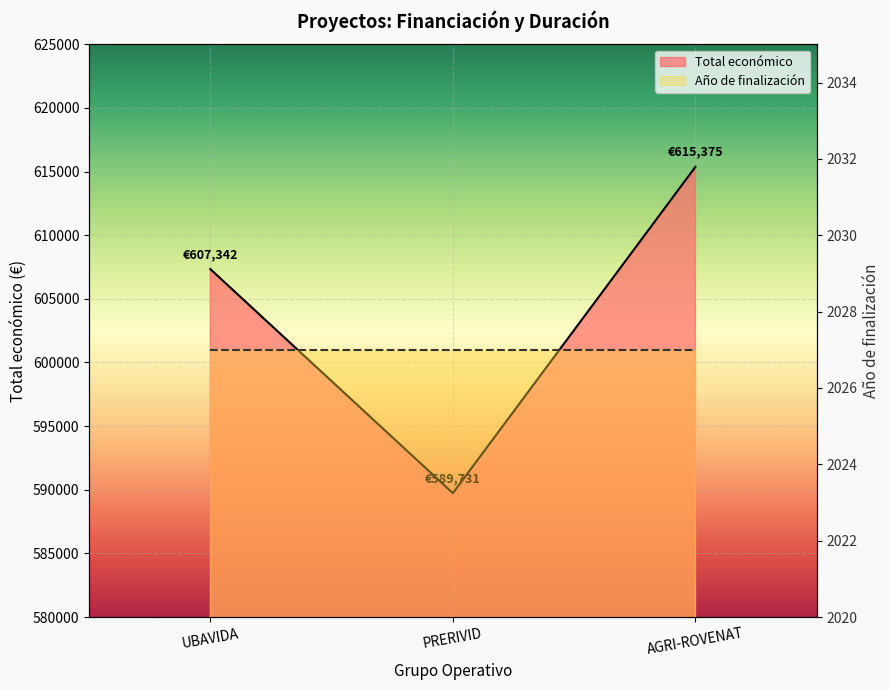

What is the sum of all values?

1812448